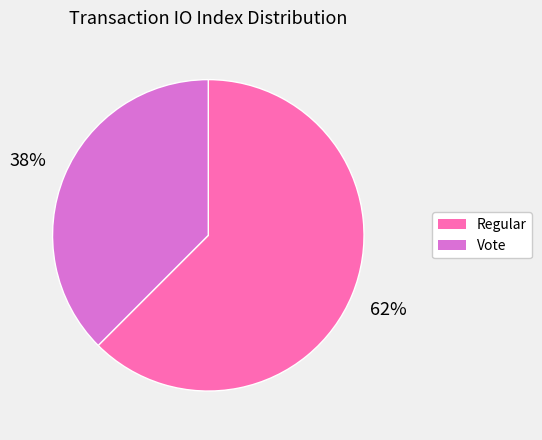

Which category has the smallest portion of the pie?

Vote